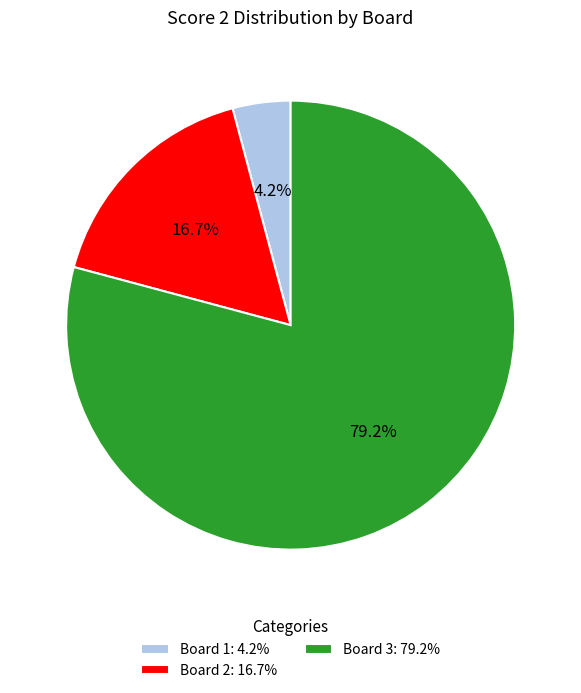

Which has a higher value, Board 1: 4.2% or Board 2: 16.7%?

Board 2: 16.7%